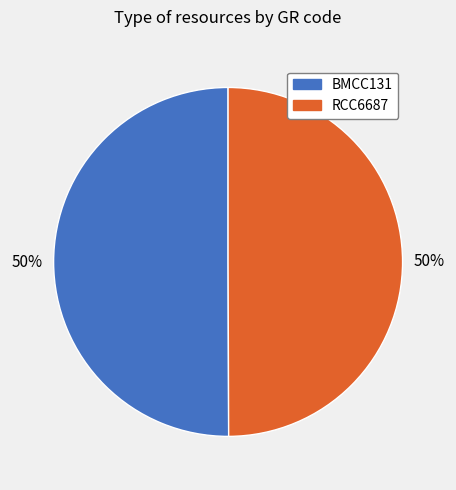

What is the ratio of the value at RCC6687 to the value at BMCC131?

1.0